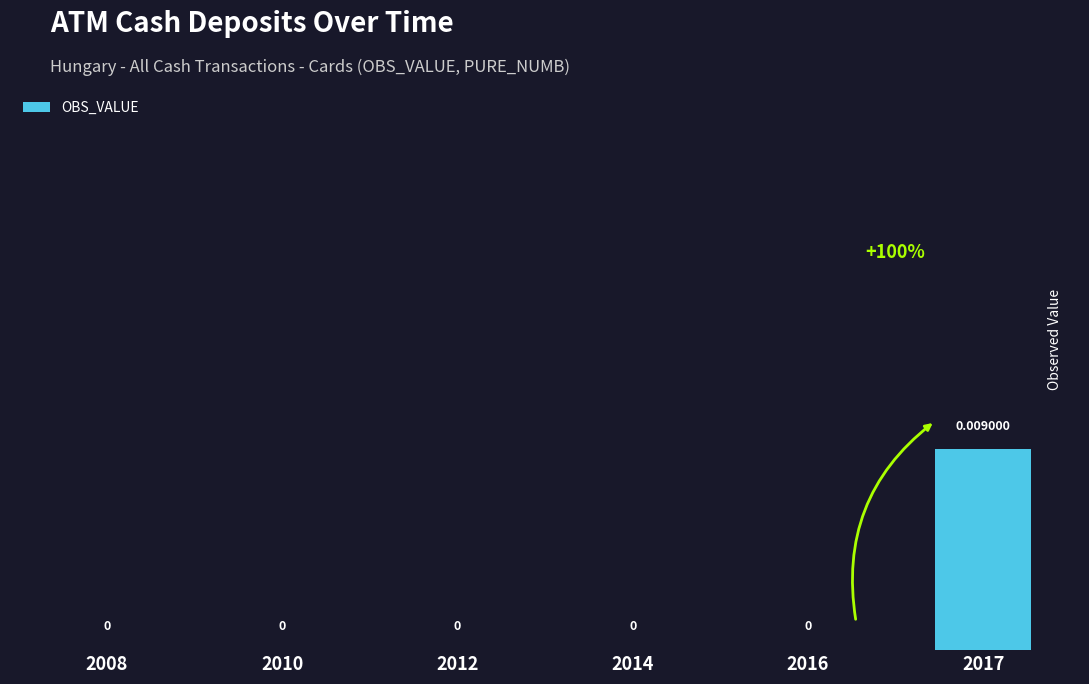

Is it true that the value at 2017 is 0.0?

False